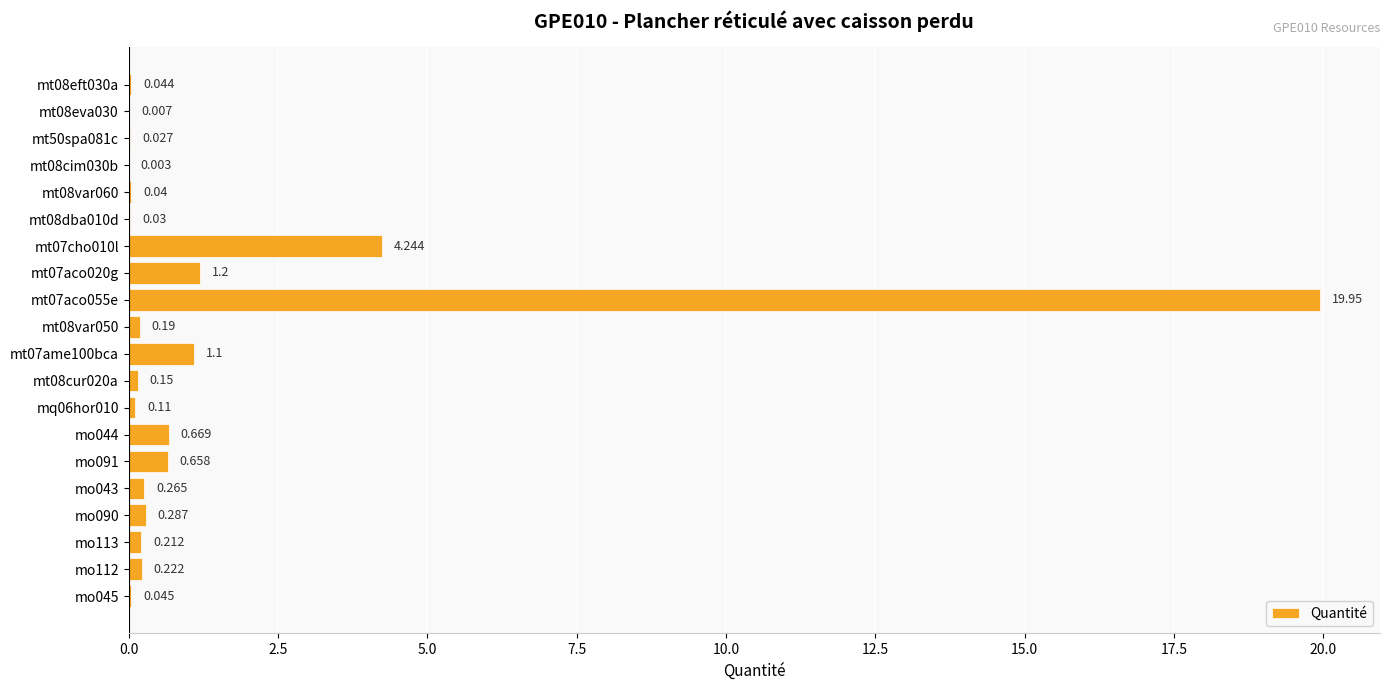

Are the bars grouped side by side (vs. stacked)?

No